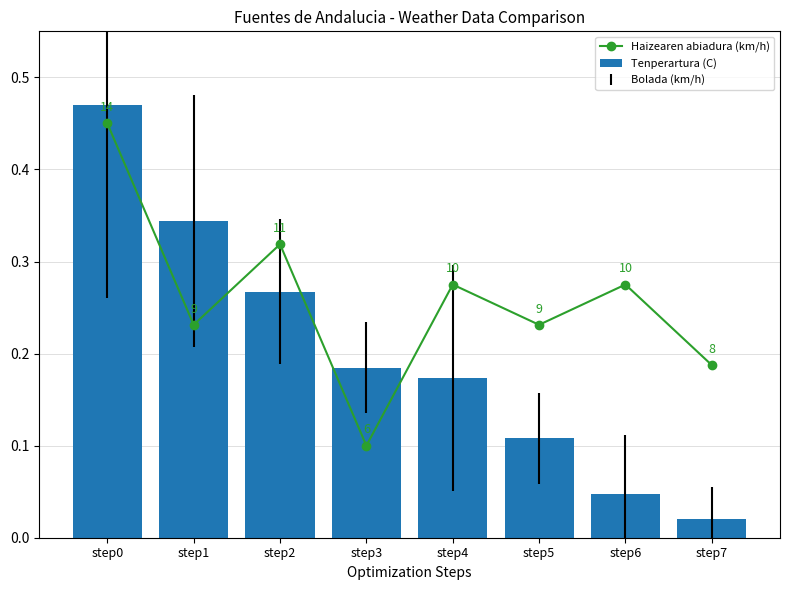

Which series has the largest total across all categories?

Haizearen abiadura (km/h)